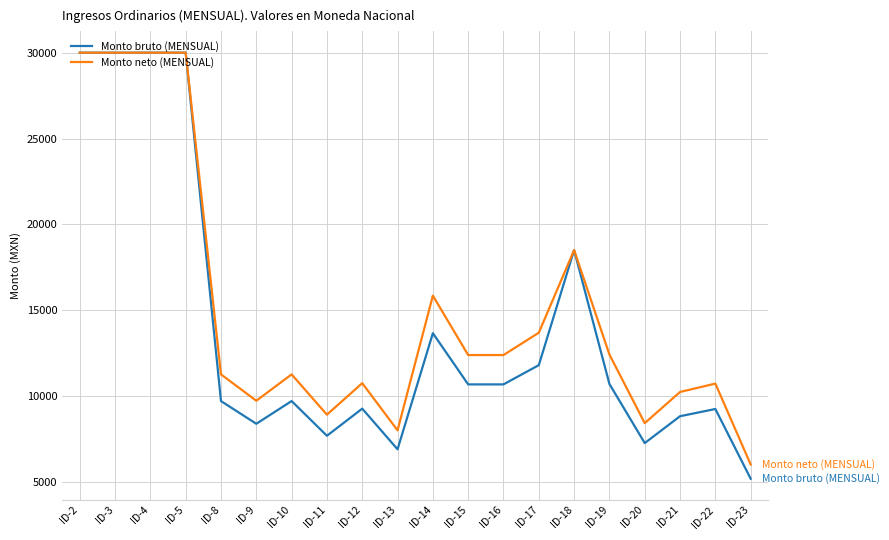

Read the Monto bruto (MENSUAL) value at ID-19.

10704.9